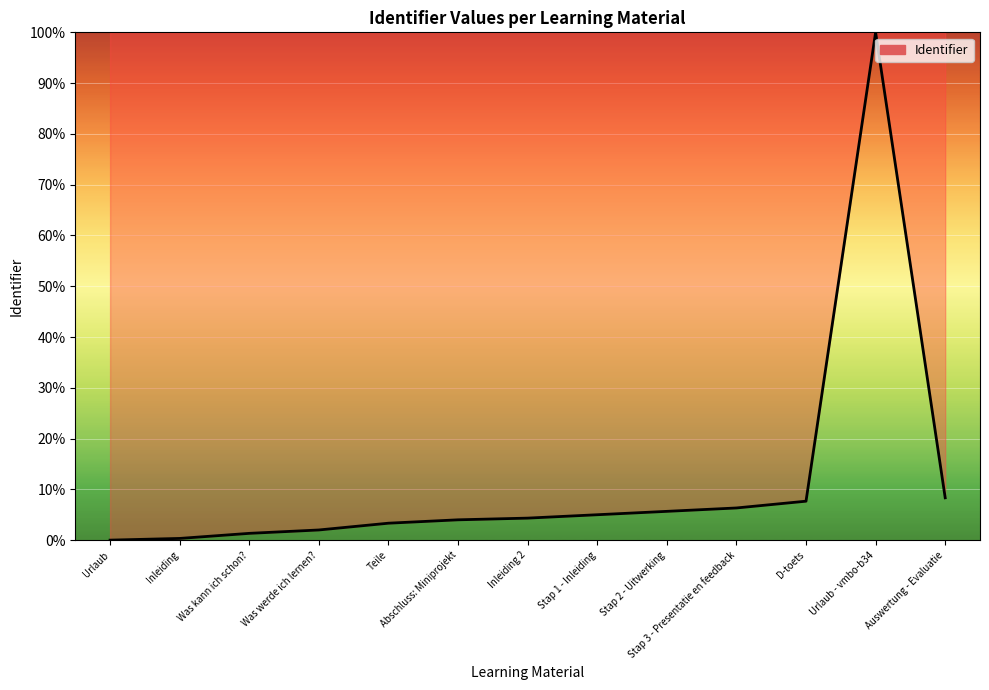

What is the change in value from Urlaub to Stap 3 - Presentatie en feedback?

+6.3